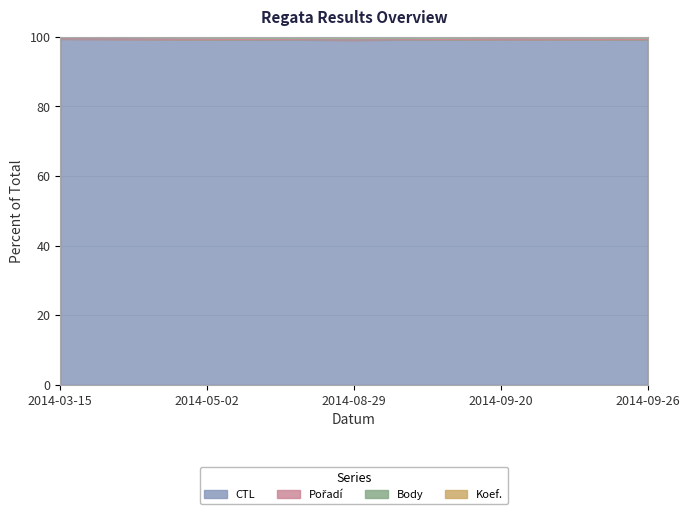

What is the minimum value shown in the chart?

99.0